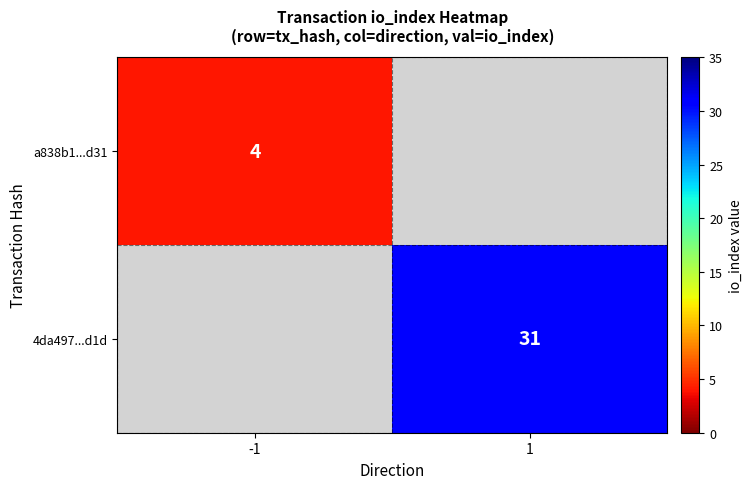

Count the number of categories in the chart.

2